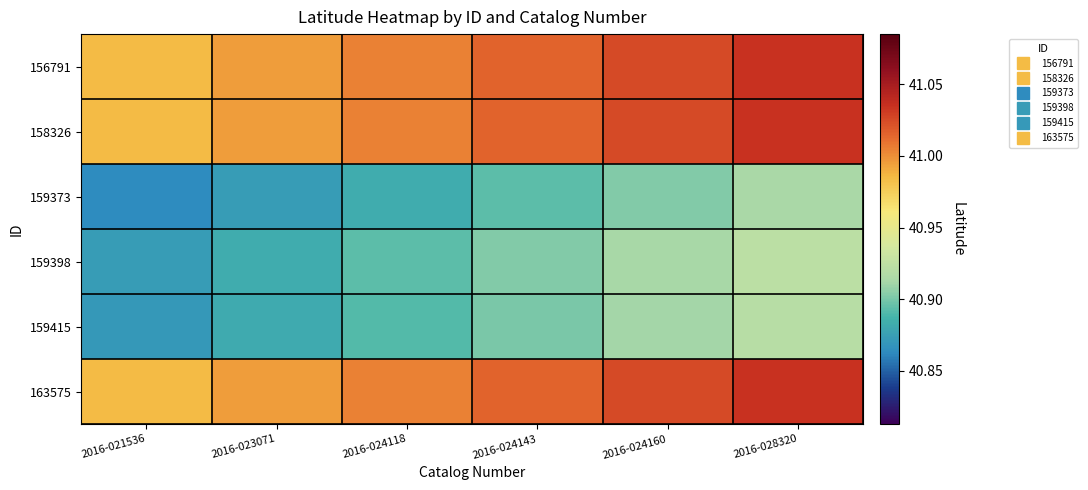

Reading left to right, what are all the values shown in this chart?

156791: 2016-021536=41.0	2016-023071=41.0	2016-024118=41.0	2016-024143=41.0	2016-024160=41.0	2016-028320=41.0
158326: 2016-021536=41.0	2016-023071=41.0	2016-024118=41.0	2016-024143=41.0	2016-024160=41.0	2016-028320=41.0
159373: 2016-021536=40.9	2016-023071=40.9	2016-024118=40.9	2016-024143=40.9	2016-024160=40.9	2016-028320=40.9
159398: 2016-021536=40.9	2016-023071=40.9	2016-024118=40.9	2016-024143=40.9	2016-024160=40.9	2016-028320=40.9
159415: 2016-021536=40.9	2016-023071=40.9	2016-024118=40.9	2016-024143=40.9	2016-024160=40.9	2016-028320=40.9
163575: 2016-021536=41.0	2016-023071=41.0	2016-024118=41.0	2016-024143=41.0	2016-024160=41.0	2016-028320=41.0